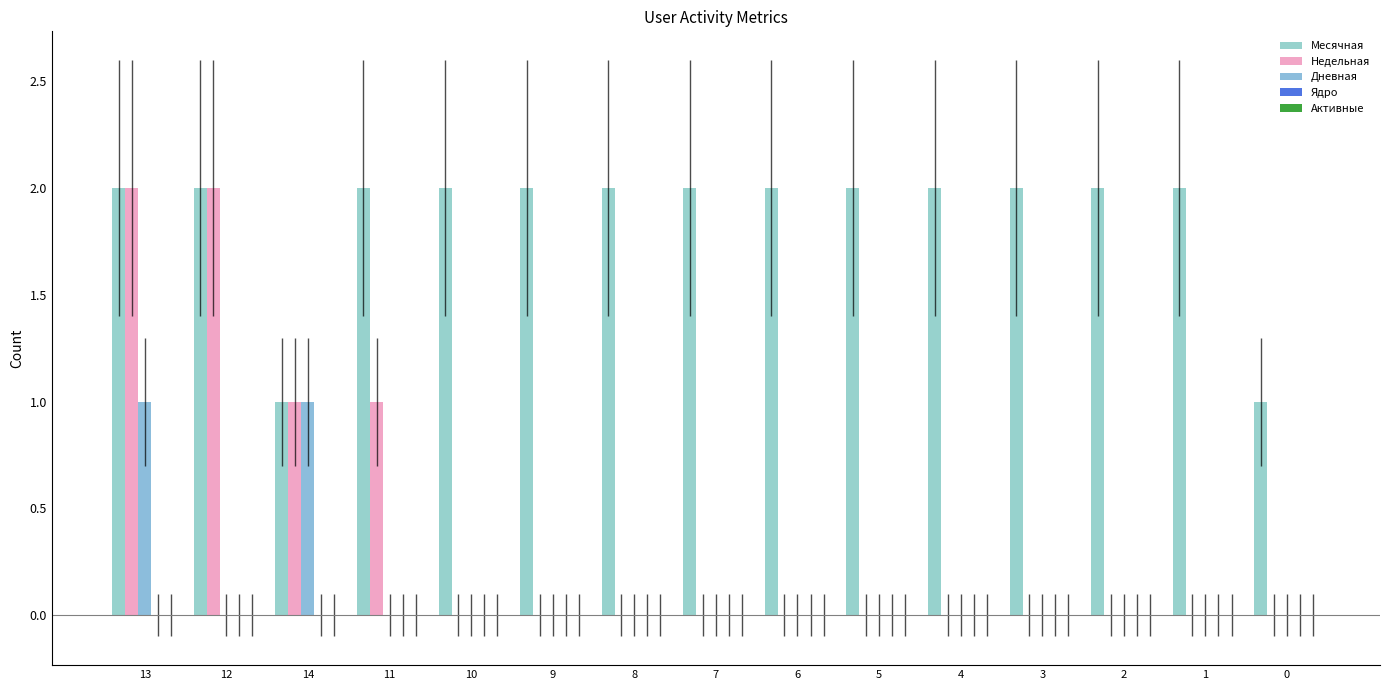

What is the difference between the highest and lowest values at 12?

2